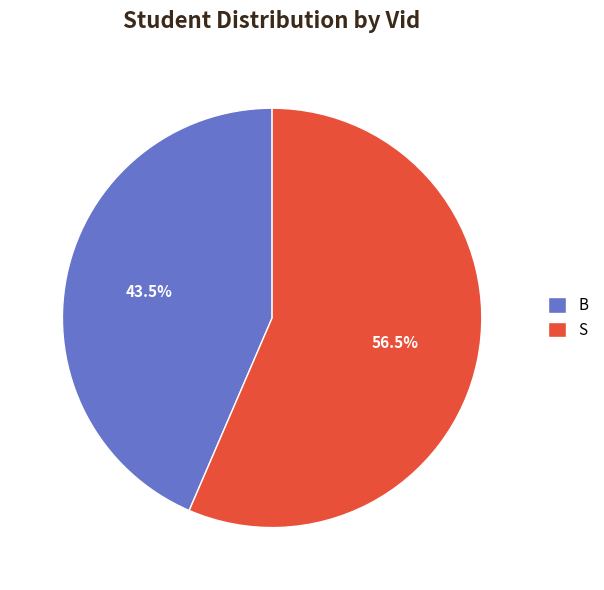

Count the number of slices in the pie.

2